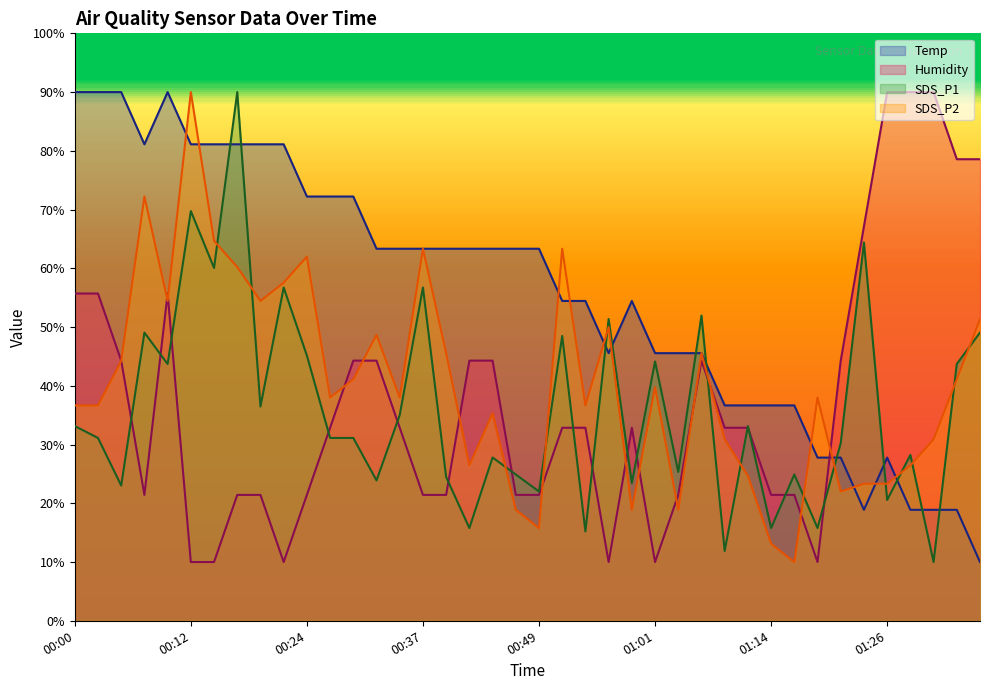

How many values in the Humidity series are below 32?

17